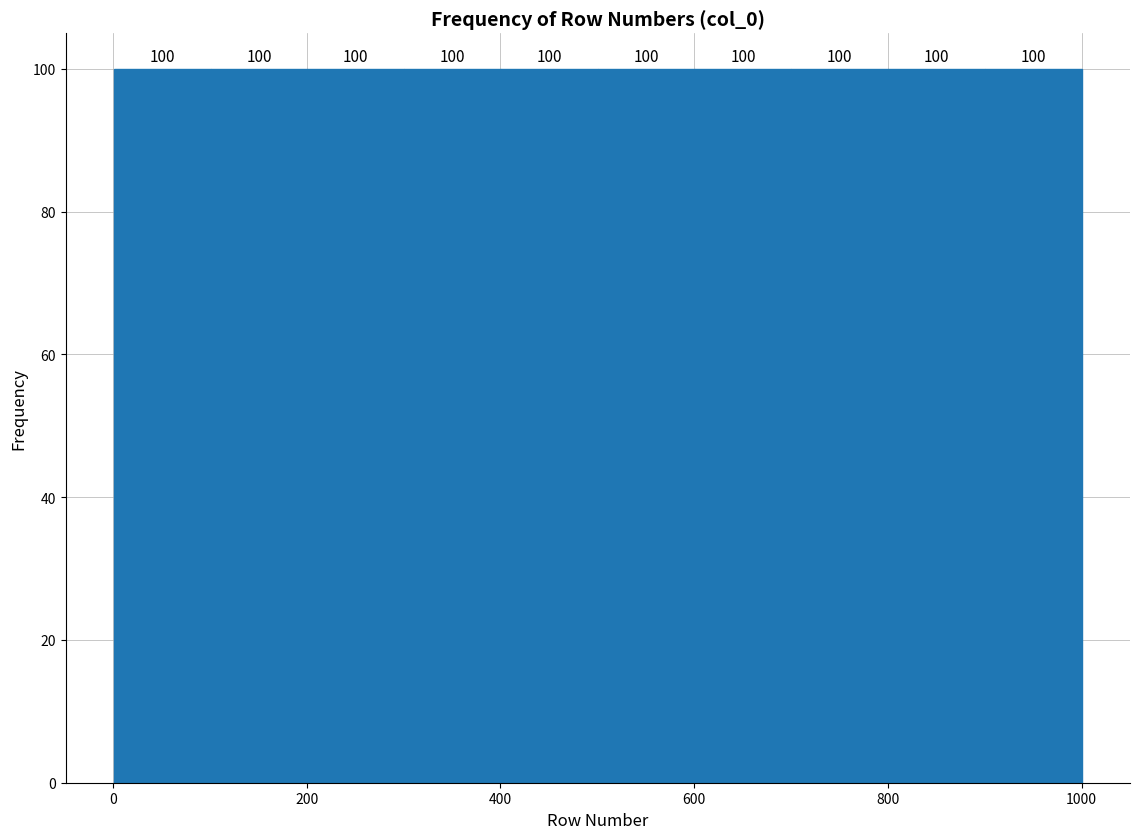

Reading left to right, transcribe this chart: for each bar, give the range it covers on the x-axis and its height. The bar edges are not printed on the chart, so give them approximately, as read against the axis.

0 to 100: 100
100 to 200: 100
200 to 300: 100
300 to 400: 100
400 to 500: 100
500 to 600: 100
600 to 700: 100
700 to 800: 100
800 to 900: 100
900 to 1000: 100